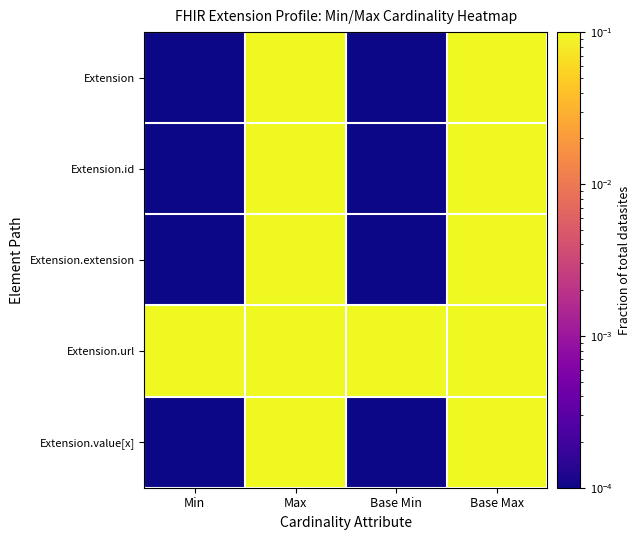

Which has a higher value, Base Min or Min?

Base Min